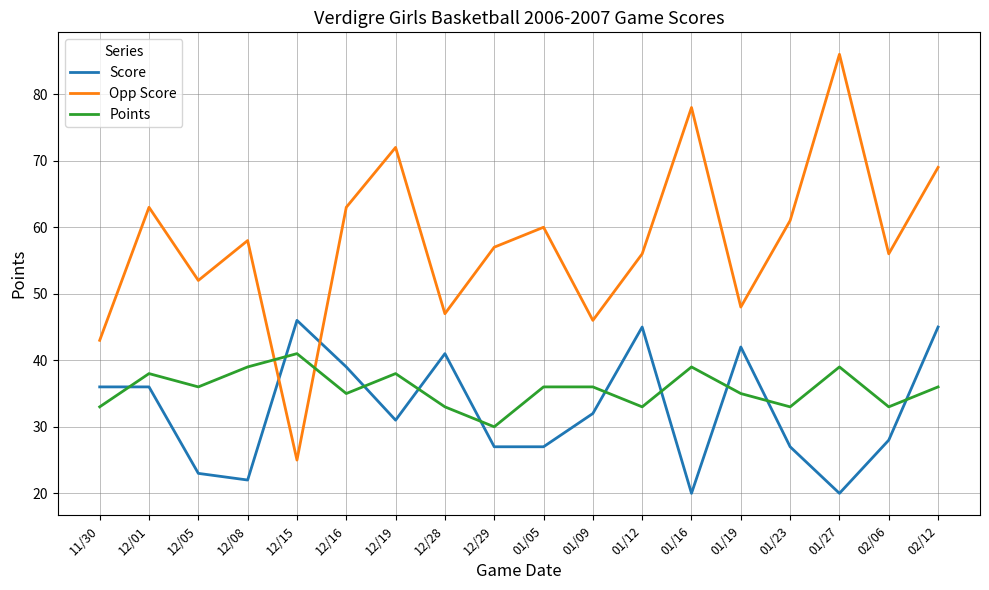

What is the sum of all Points values?

643